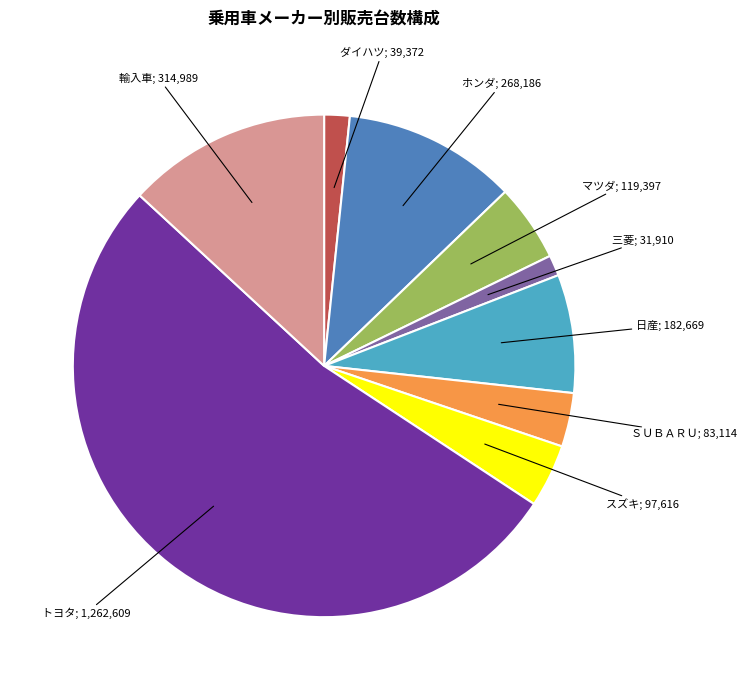

Is there a majority slice in this chart?

Yes